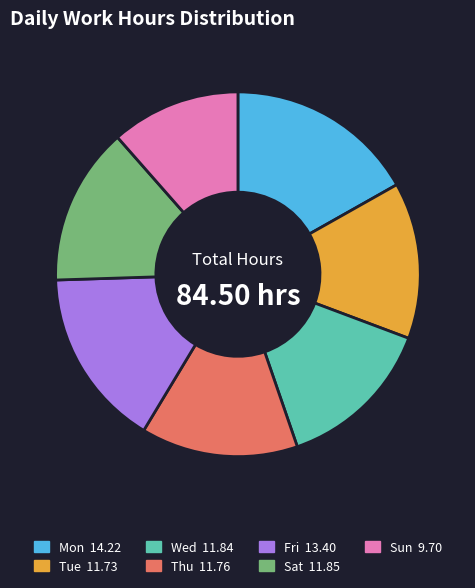

Which slice is the smallest?

Sun